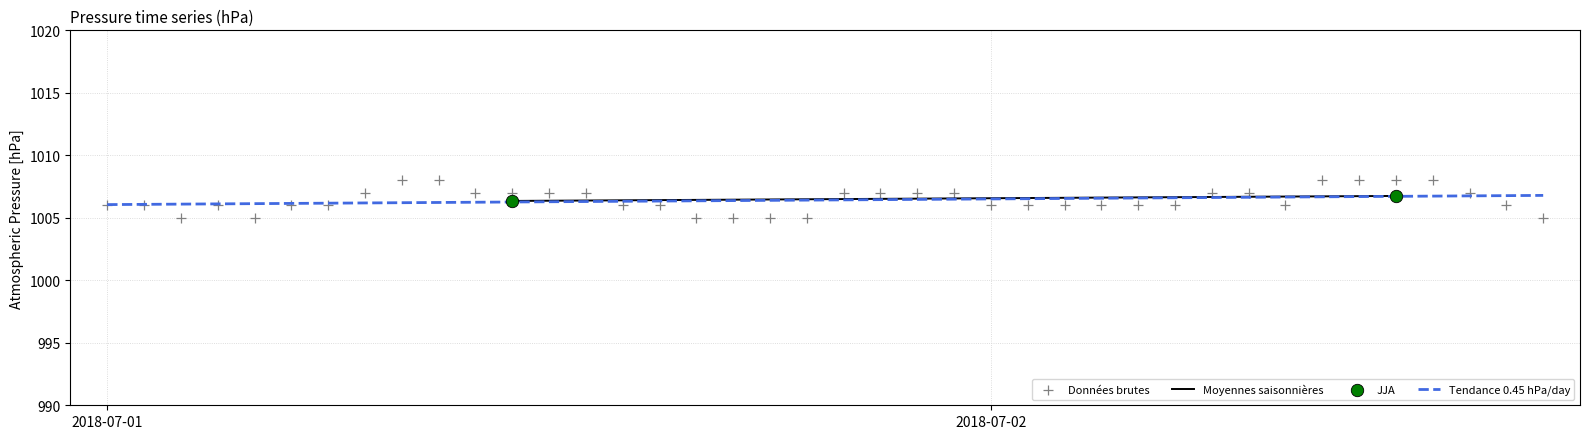

What is the minimum value for Tendance 0.45 hPa/day?

1006.1